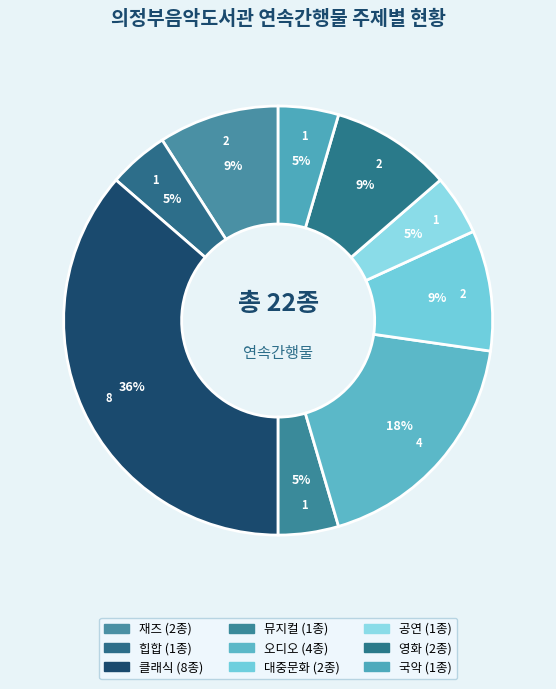

Count the number of slices in the pie.

9